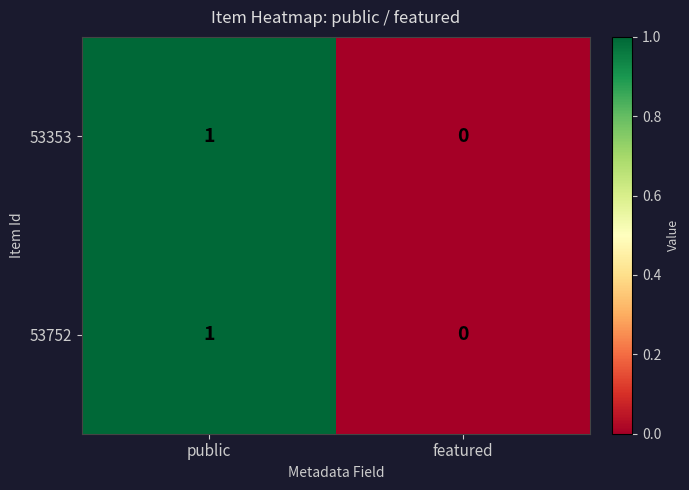

At which category is the sum across all series the highest?

public